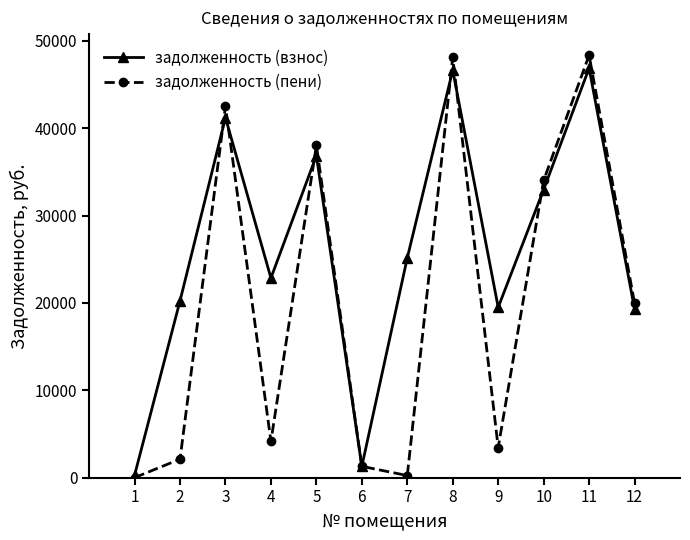

What is the greatest value displayed?

48361.7